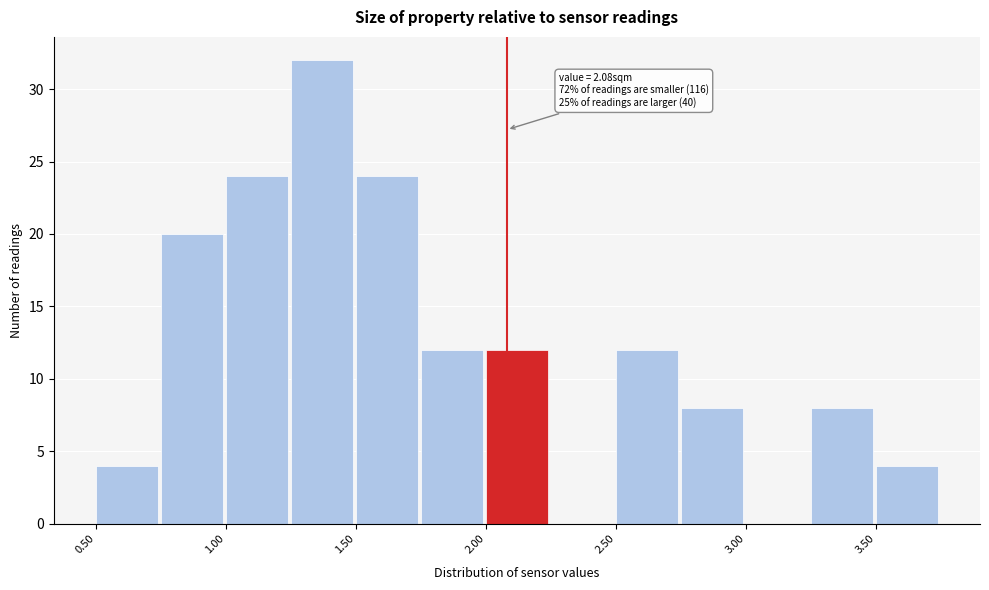

Over which range of the x-axis is the bar tallest?

1.25 to 1.50